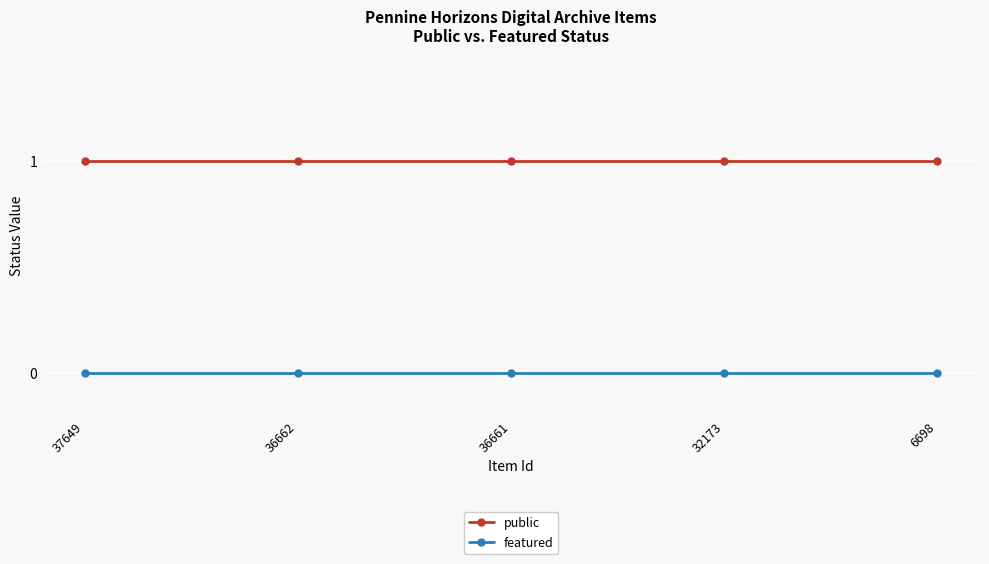

True or false: public has a value of 1 at 37649.

True